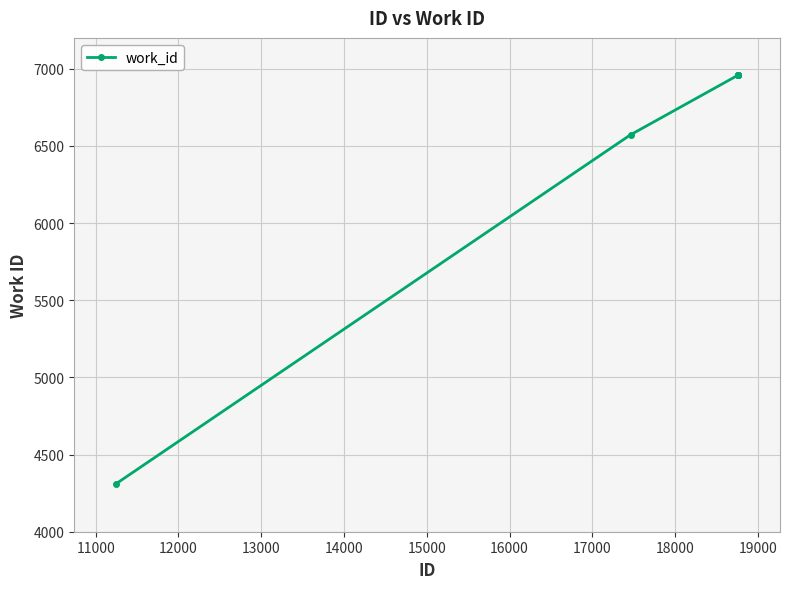

How many data points are less than 6957?

2